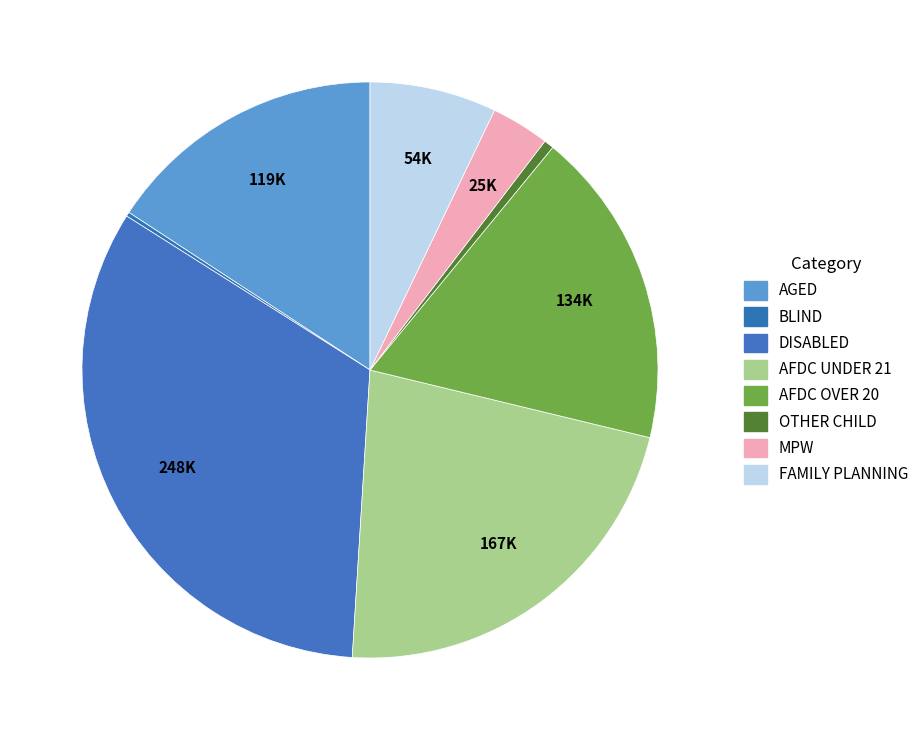

Combined, do AGED and OTHER CHILD account for over 50%?

No